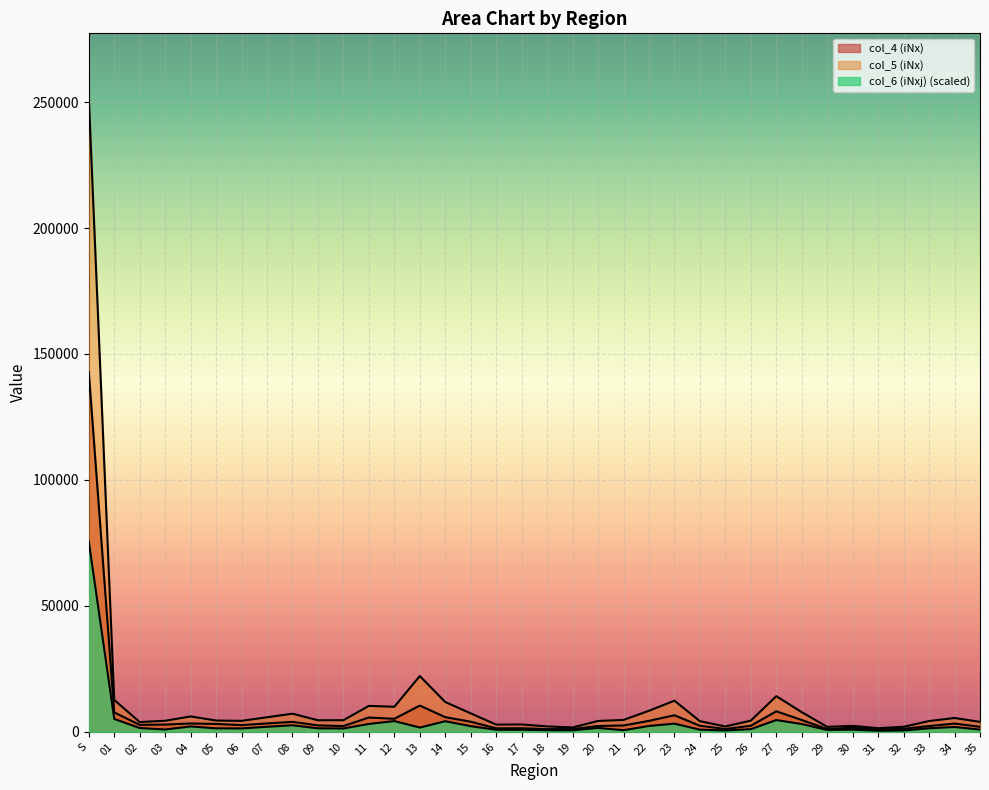

Does the chart display data point markers on the line(s)?

No